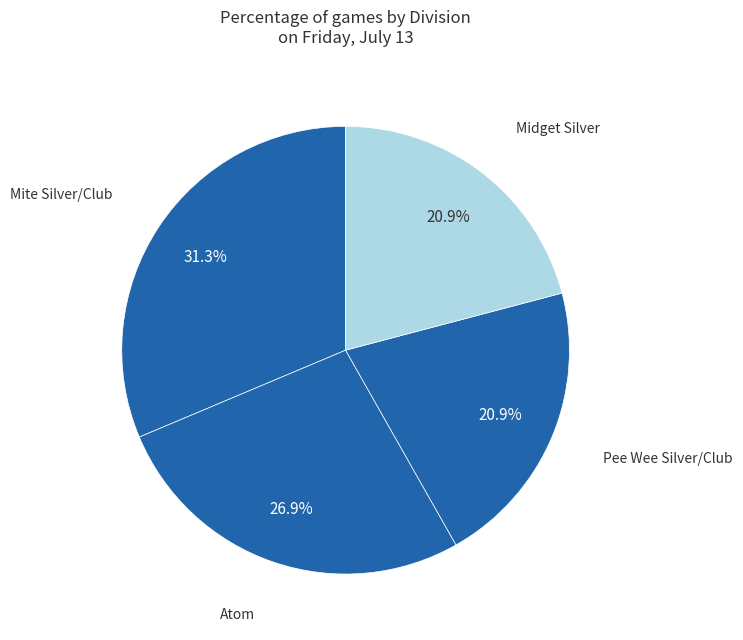

To the nearest percent, what percentage of the pie is Pee Wee Silver/Club?

21%